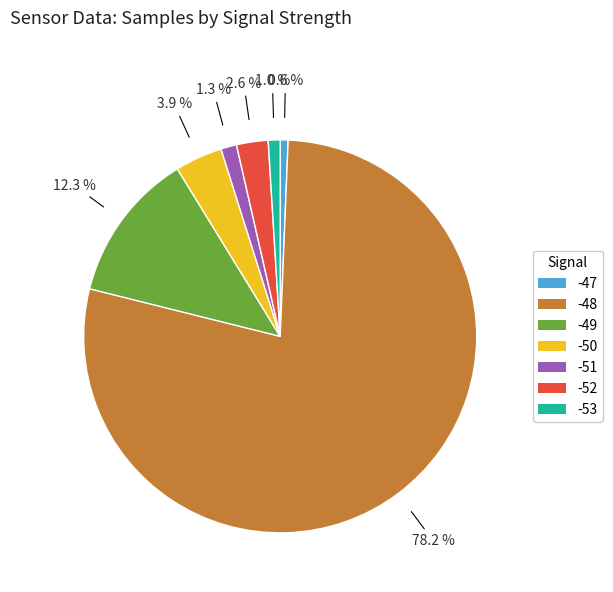

Count the number of slices in the pie.

7